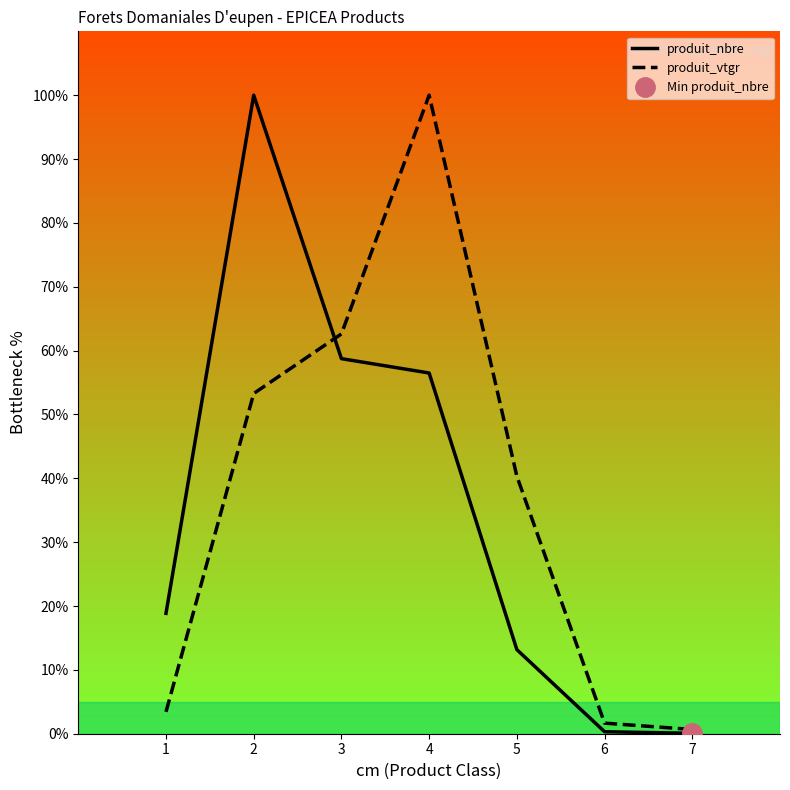

The value of produit_nbre at 6 is 0.3. True or false?

True